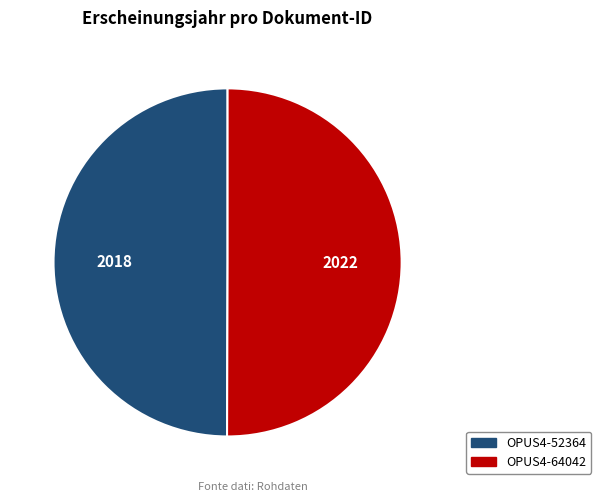

What is the ratio of the value at OPUS4-64042 to the value at OPUS4-52364?

1.0